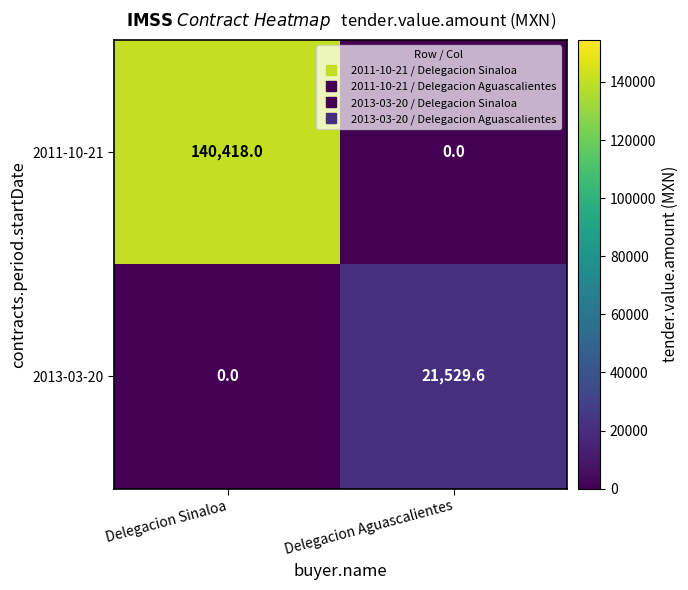

List the labels in order of 2013-03-20 value, smallest first.

Delegacion Sinaloa, Delegacion Aguascalientes